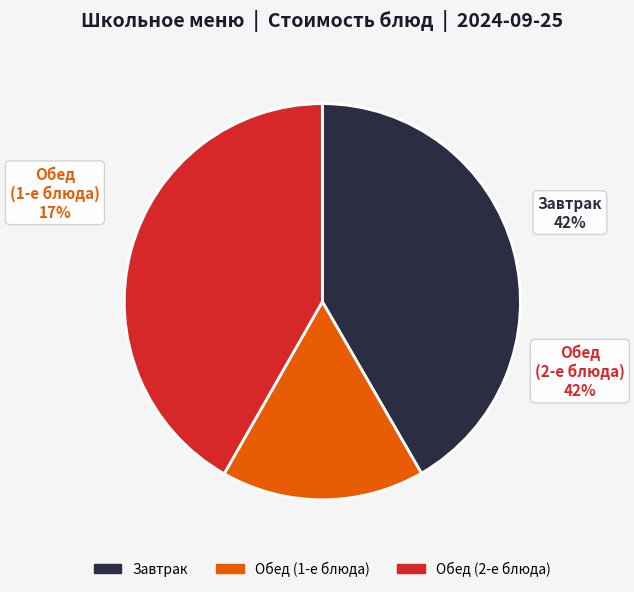

Does Борщ с капустой и картофелем represent more than half of the total?

No